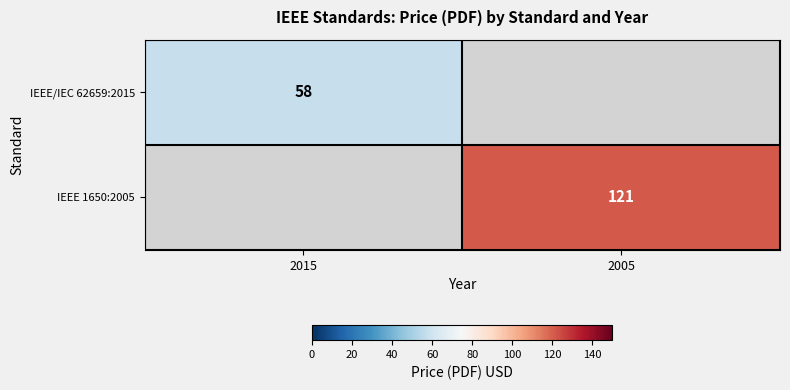

Is it true that IEEE 1650:2005 equals 182 at 2005?

False